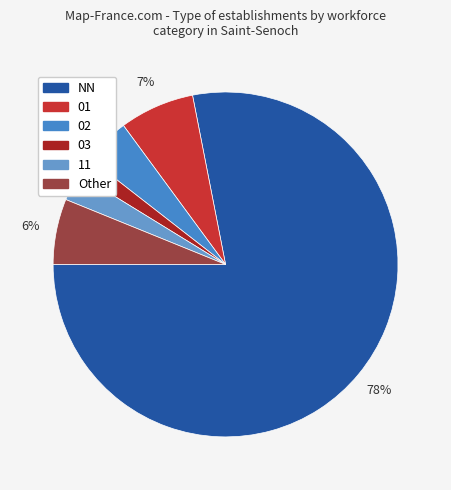

Count the number of slices in the pie.

6